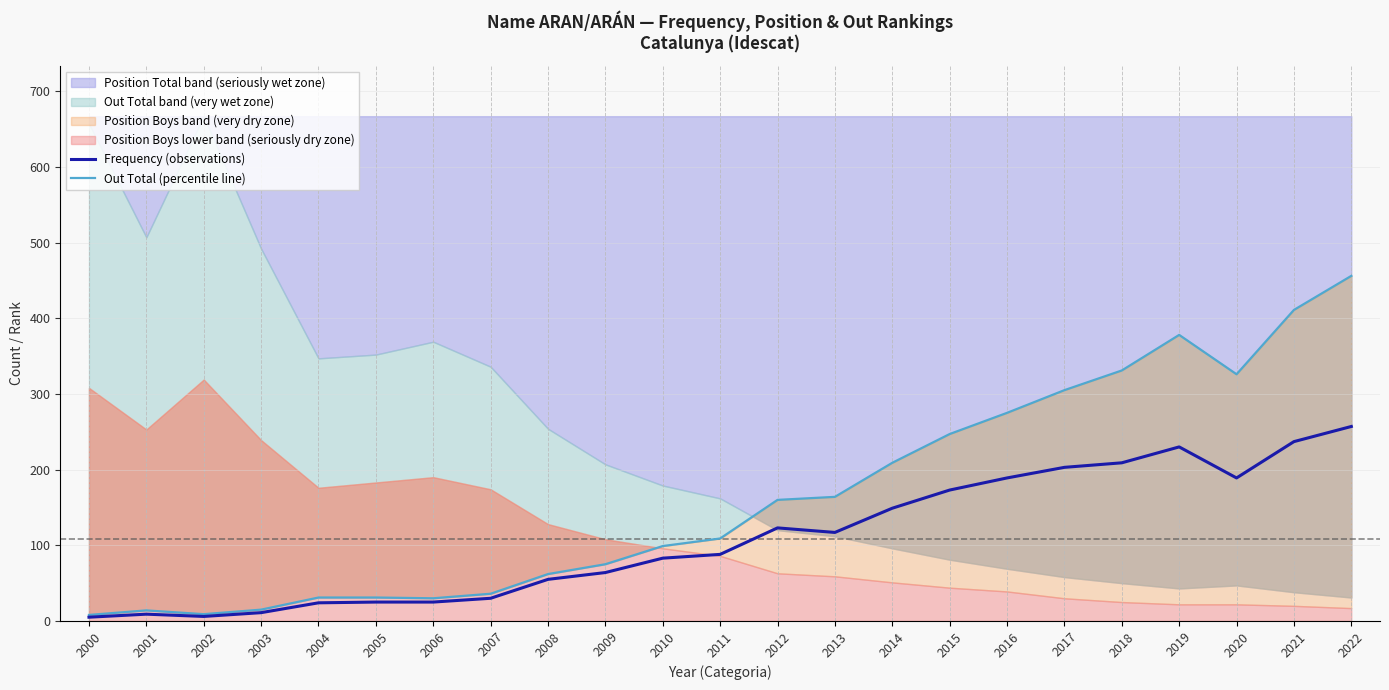

True or false: Frequency (observations) has a value of 189 at 2016.

True